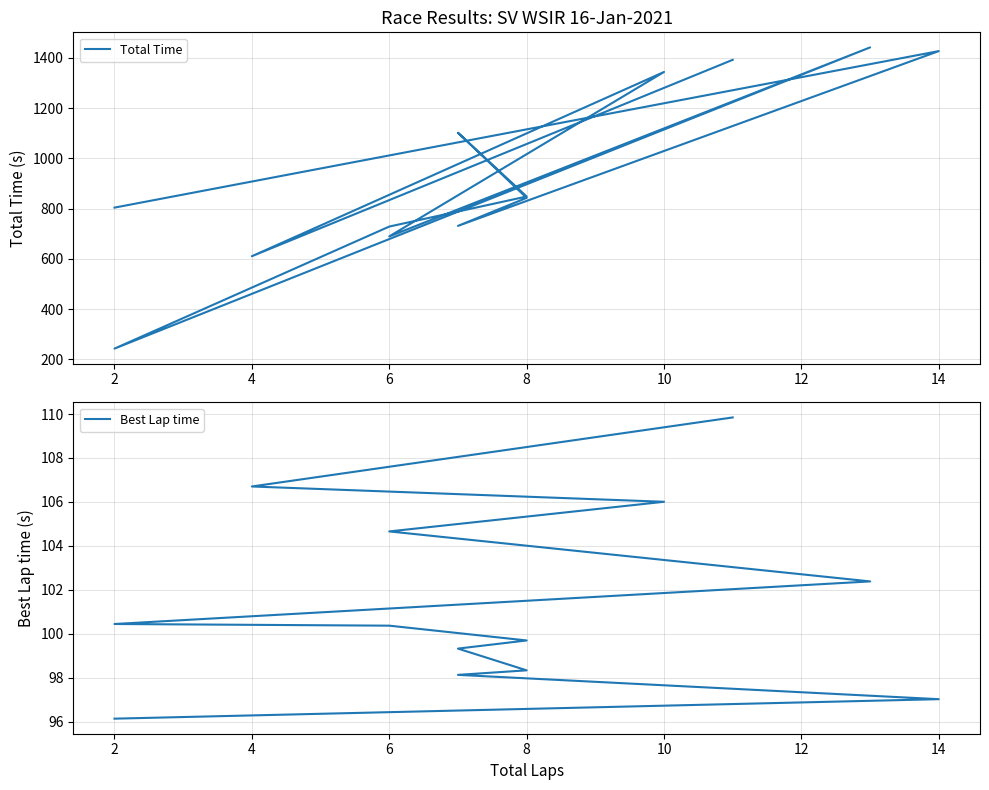

How many interior local peaks does the Total Time series have?

4